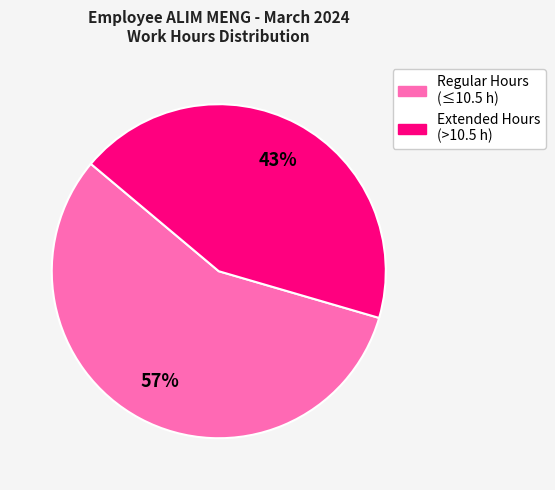

To the nearest percent, what is the average slice percentage?

50%